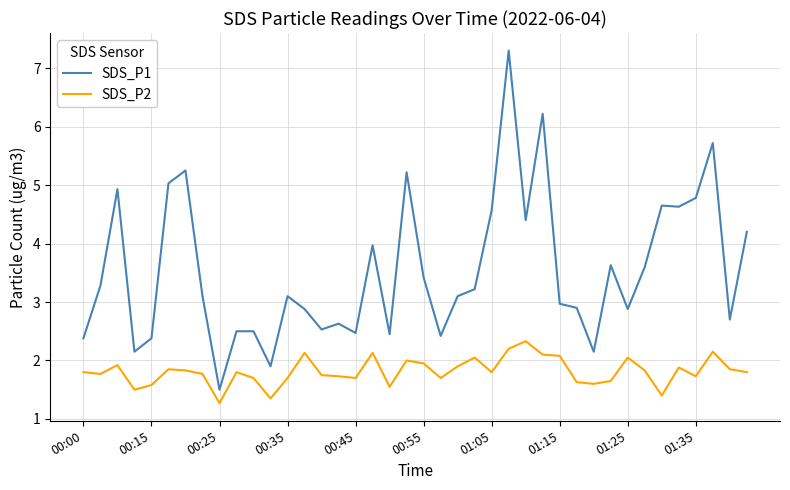

List the series in order of their overall mean, lowest first.

SDS_P2, SDS_P1